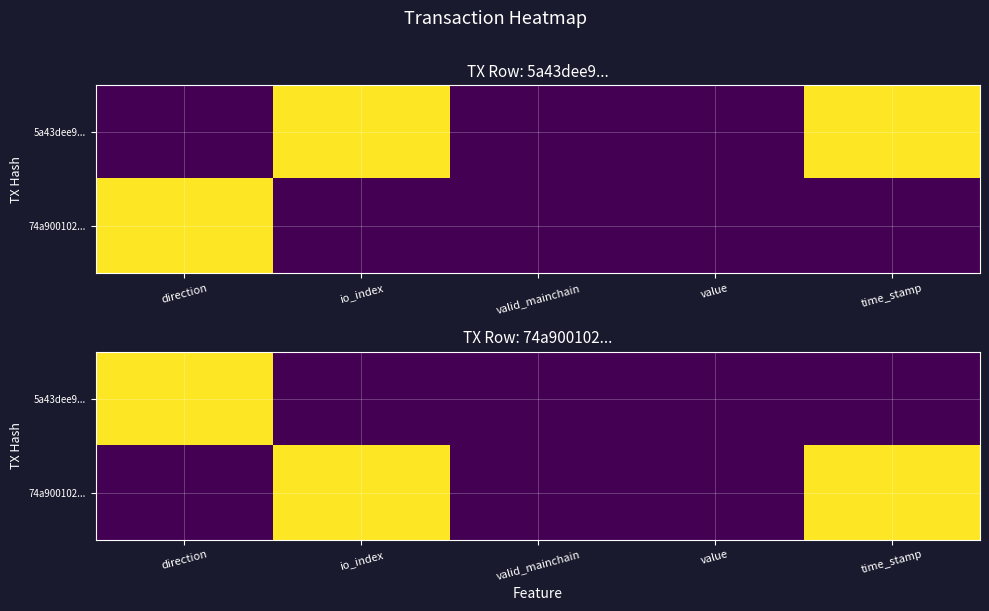

How many 5a43dee9... values are between 0 and 1?

5